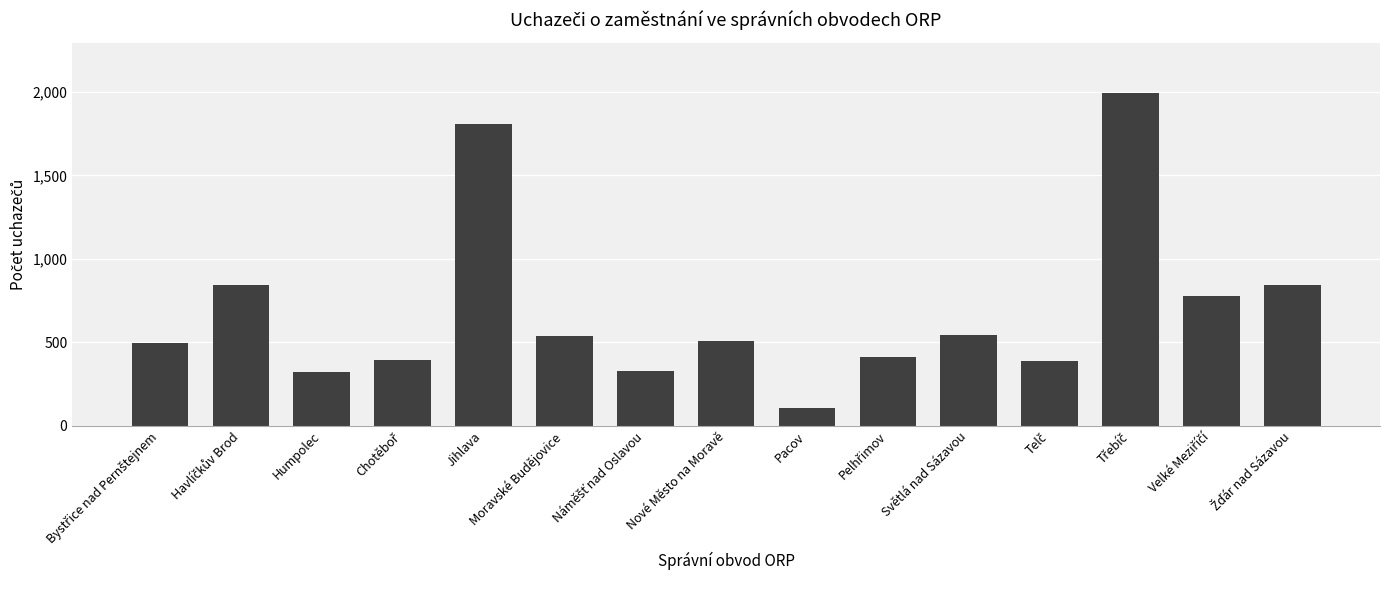

What is the average value?

687